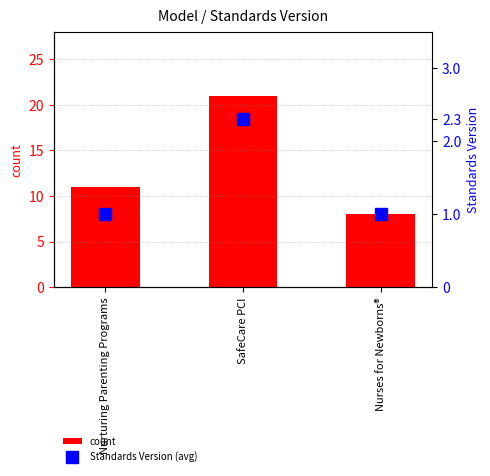

At how many categories does at least one series exceed 13?

1